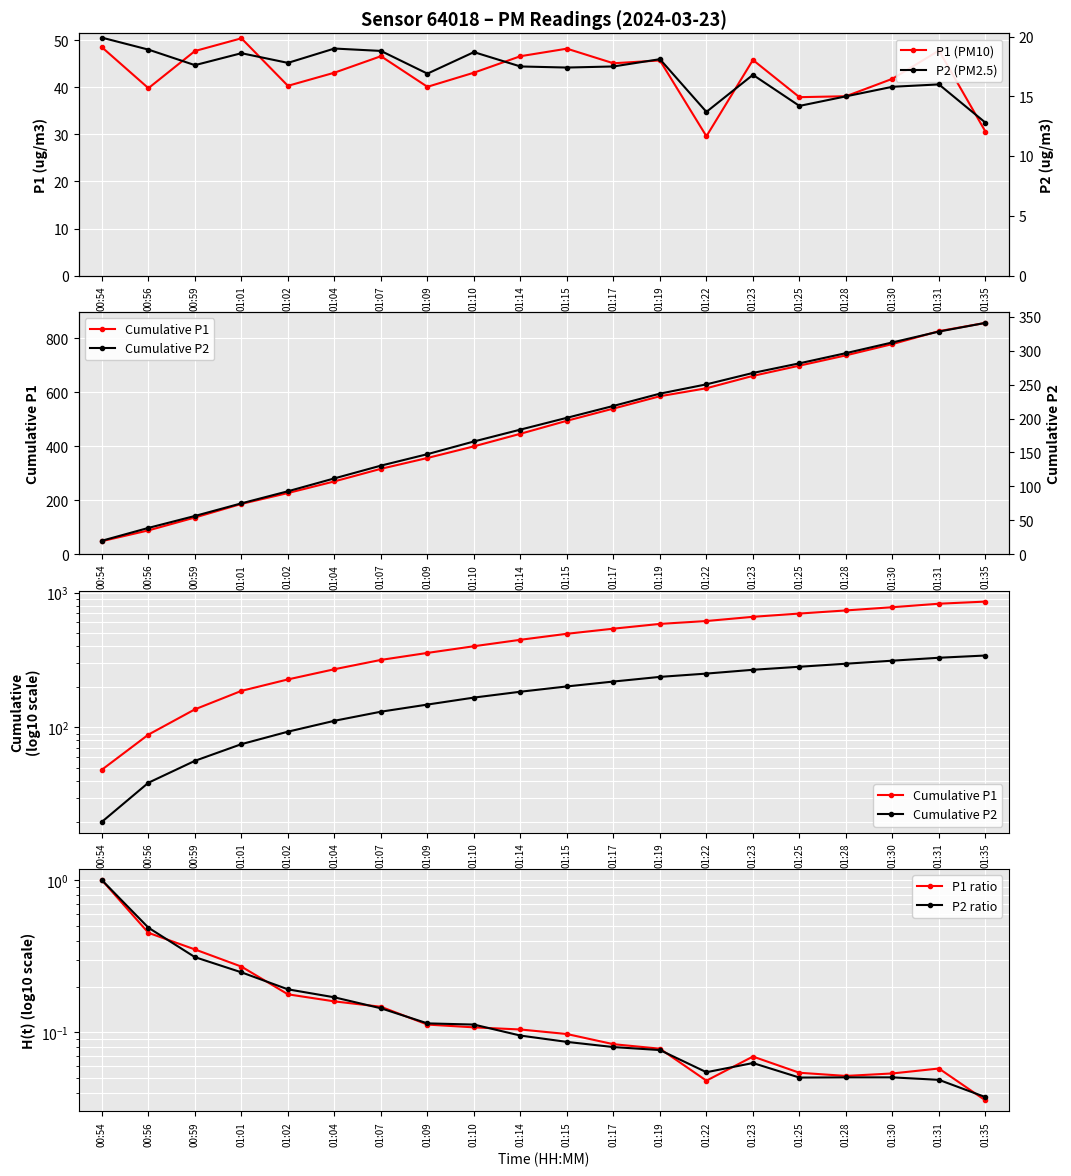

True or false: Cumulative P1 and P1 (PM10) cross at least once.

False